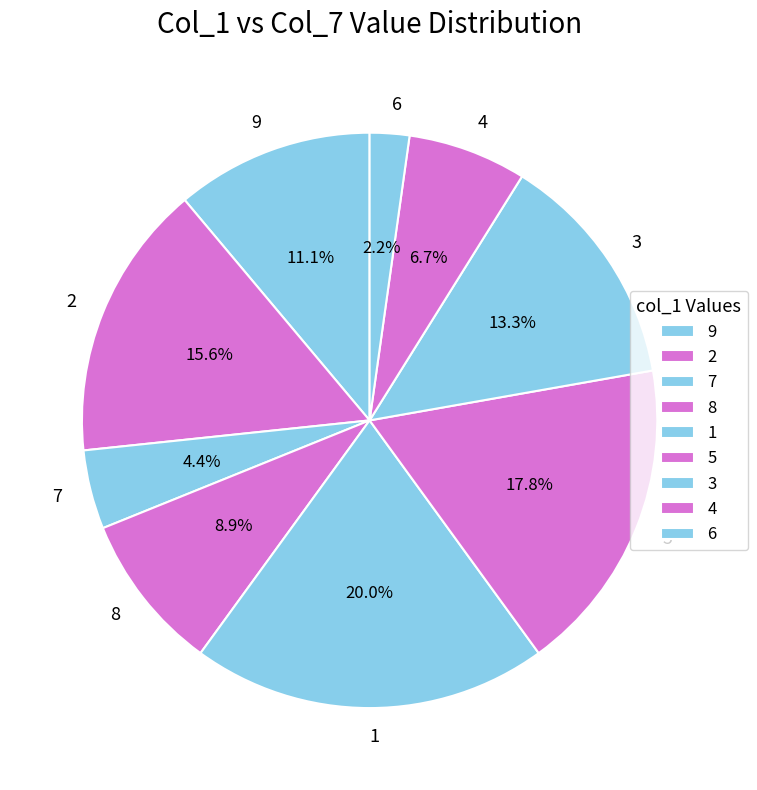

Does any single category account for the majority?

No